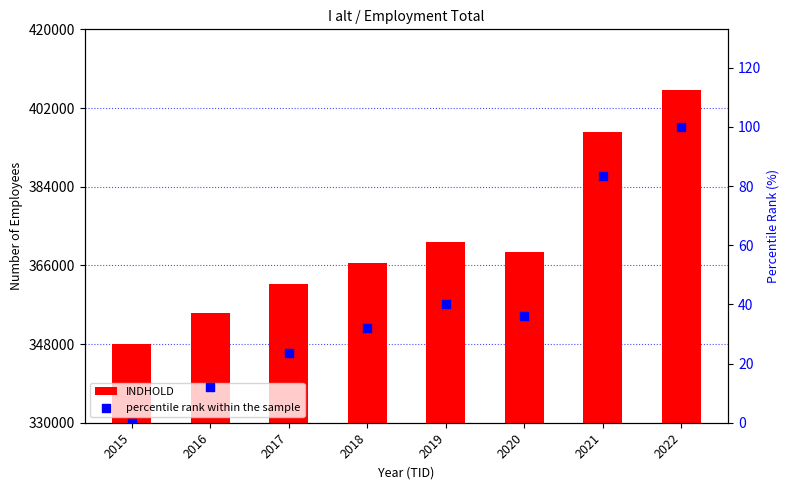

Which series reaches the maximum Y coordinate?

INDHOLD